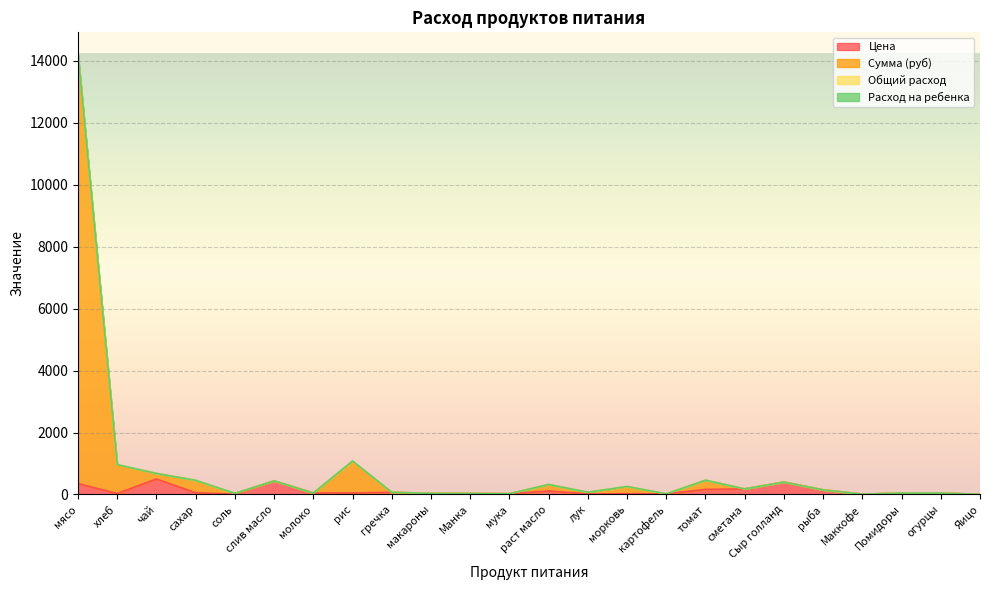

True or false: Цена has a value of 5.5 at Яицо.

True